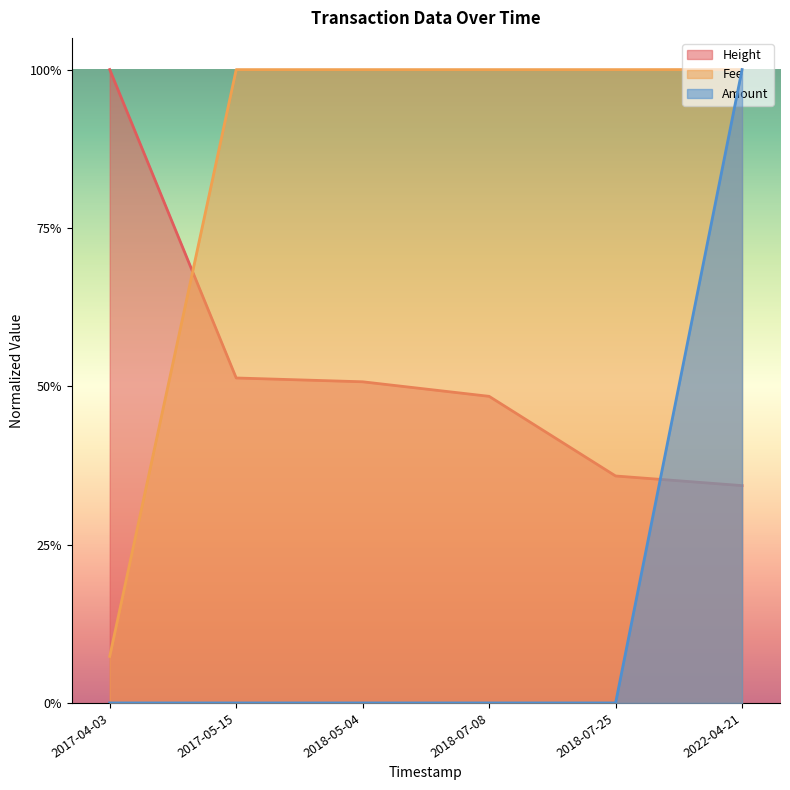

What is the value of the Height point at the 5th from the left?

0.4